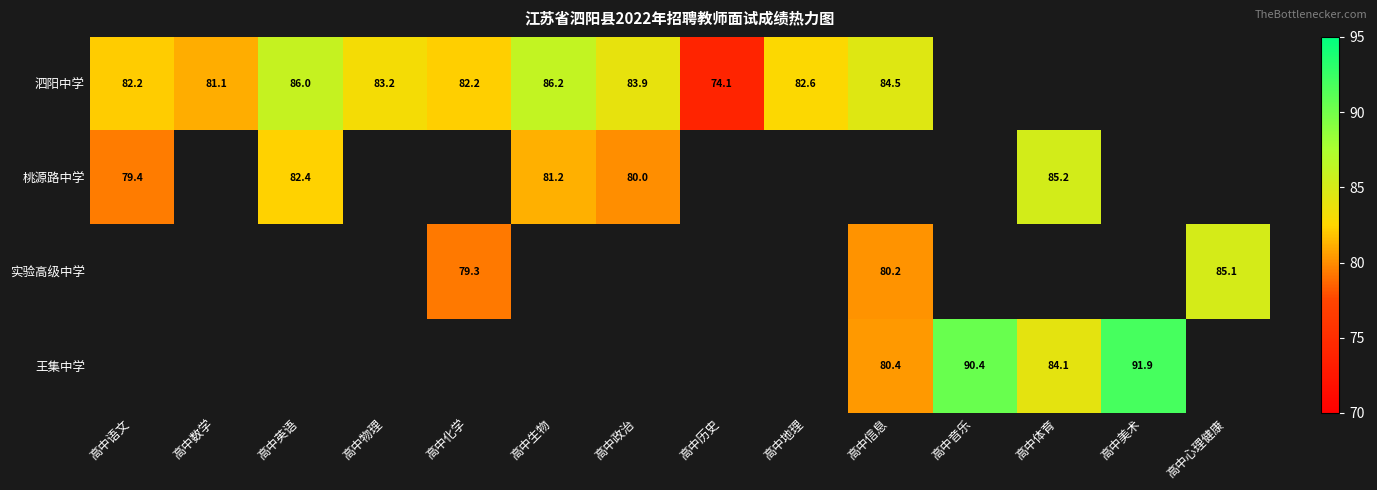

The 泗阳中学 series shows 86.2 at 高中生物. True or false?

True